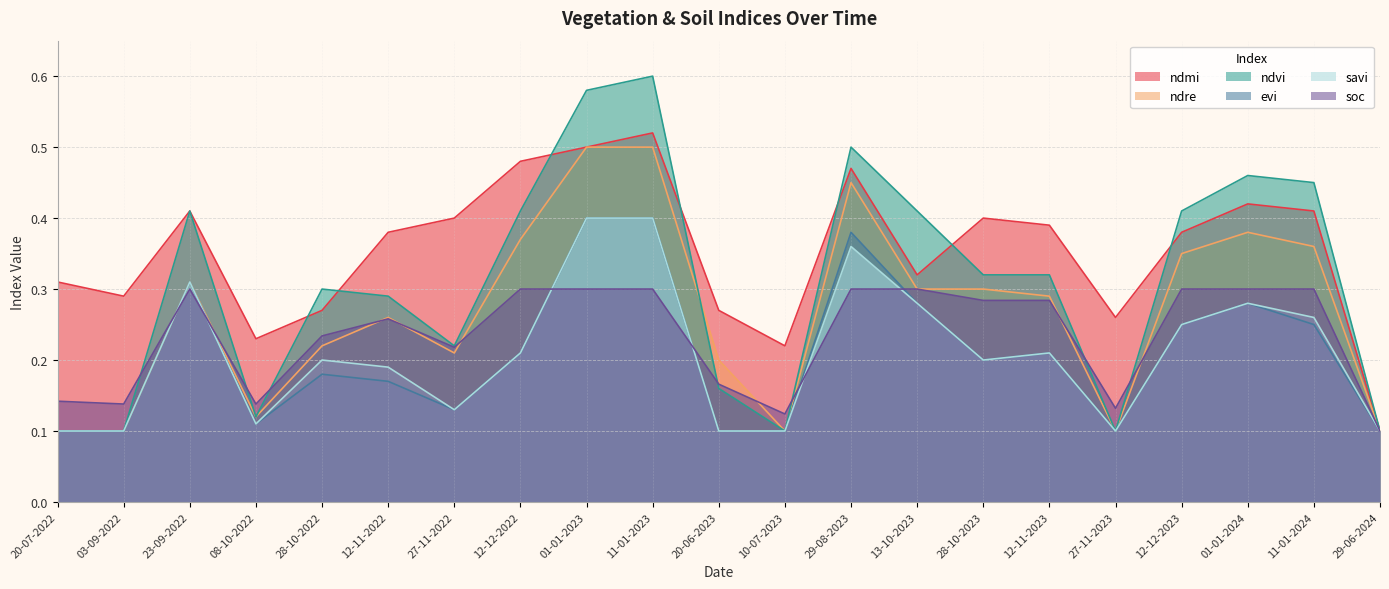

Reading left to right, extract all data points from this chart.

ndmi: 0.3	0.3	0.4	0.2	0.3	0.4	0.4	0.5	0.5	0.5	0.3	0.2	0.5	0.3	0.4	0.4	0.3	0.4	0.4	0.4	0.1
ndre: 0.1	0.1	0.3	0.1	0.2	0.3	0.2	0.4	0.5	0.5	0.2	0.1	0.5	0.3	0.3	0.3	0.1	0.3	0.4	0.4	0.1
ndvi: 0.1	0.1	0.4	0.1	0.3	0.3	0.2	0.4	0.6	0.6	0.2	0.1	0.5	0.4	0.3	0.3	0.1	0.4	0.5	0.5	0.1
evi: 0.1	0.1	0.3	0.1	0.2	0.2	0.1	0.2	0.4	0.4	0.1	0.1	0.4	0.3	0.2	0.2	0.1	0.2	0.3	0.2	0.1
savi: 0.1	0.1	0.3	0.1	0.2	0.2	0.1	0.2	0.4	0.4	0.1	0.1	0.4	0.3	0.2	0.2	0.1	0.2	0.3	0.3	0.1
soc: 0.1	0.1	0.3	0.1	0.2	0.3	0.2	0.3	0.3	0.3	0.2	0.1	0.3	0.3	0.3	0.3	0.1	0.3	0.3	0.3	0.1